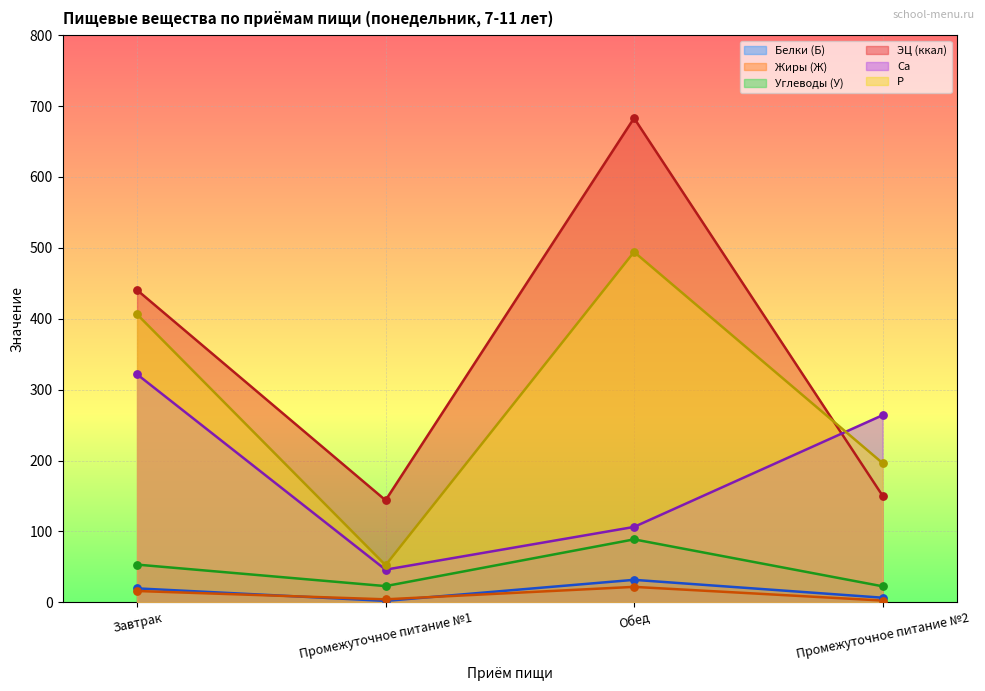

What are all the series names shown in the legend?

Белки (Б), Жиры (Ж), Углеводы (У), ЭЦ (ккал), Ca, P